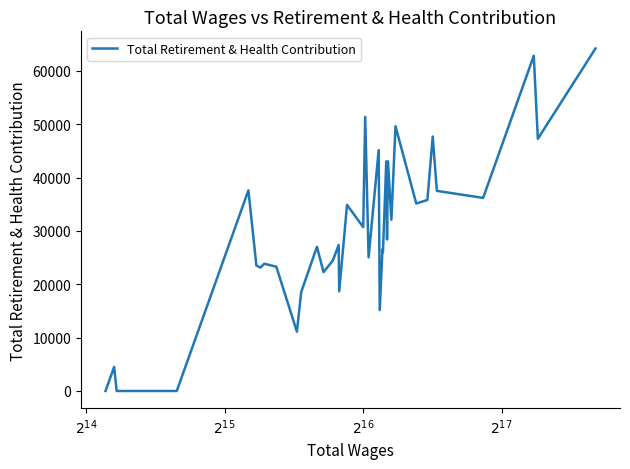

What is the difference between the maximum and minimum values?

64206